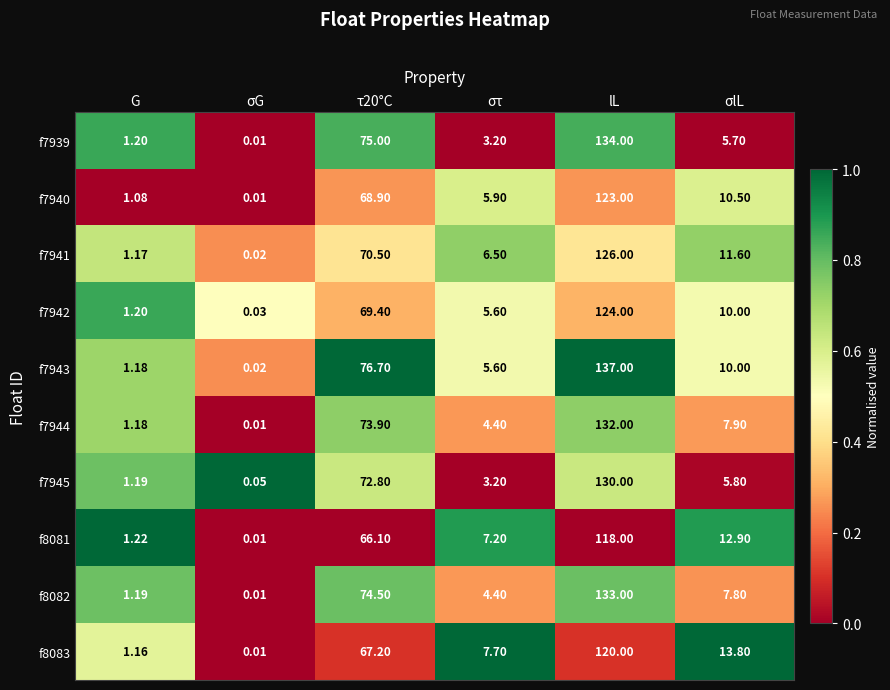

Is the value of f7943 at lL greater than the value of f7942 at σlL?

Yes